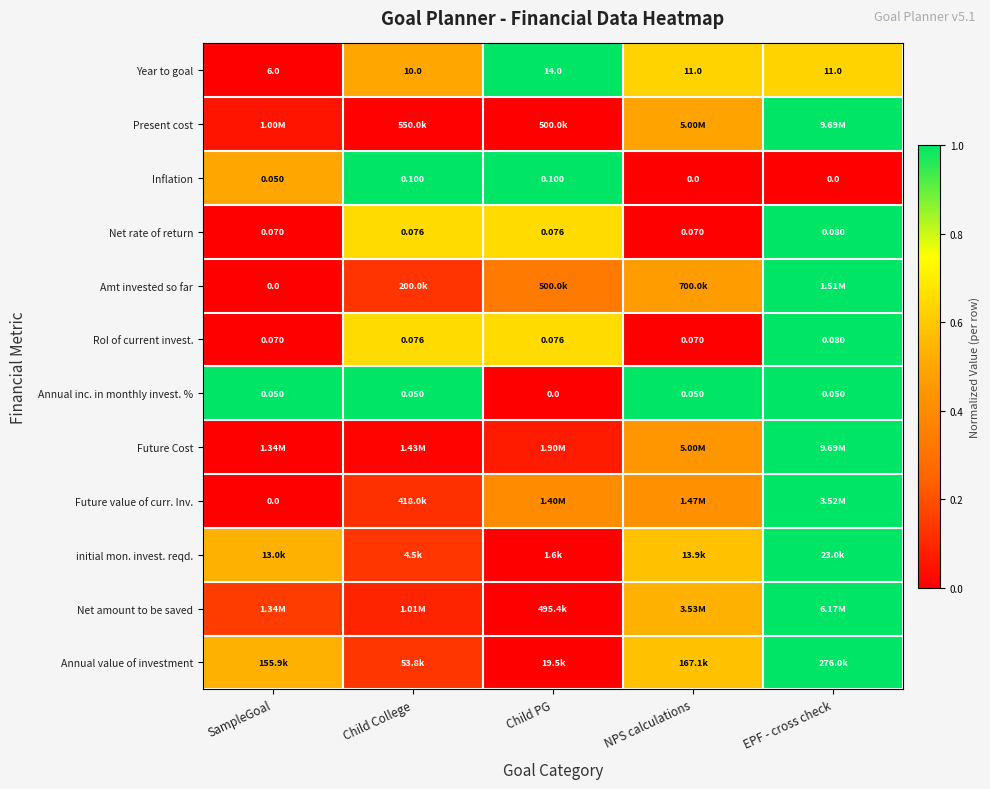

Which category has the highest value in the RoI of current invest. series?

EPF - cross check